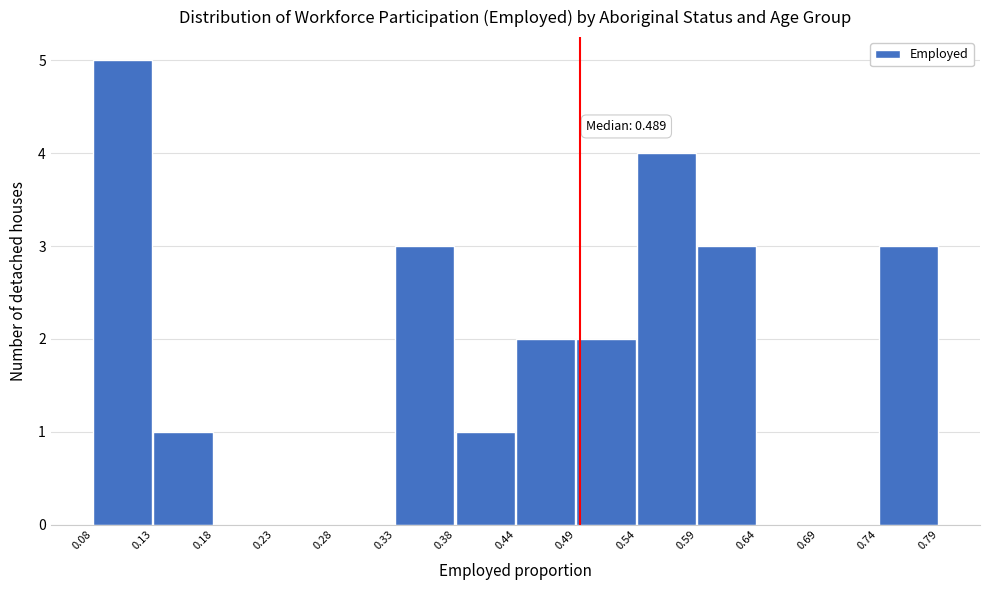

Over which range of the x-axis is the bar tallest?

0.08 to 0.13